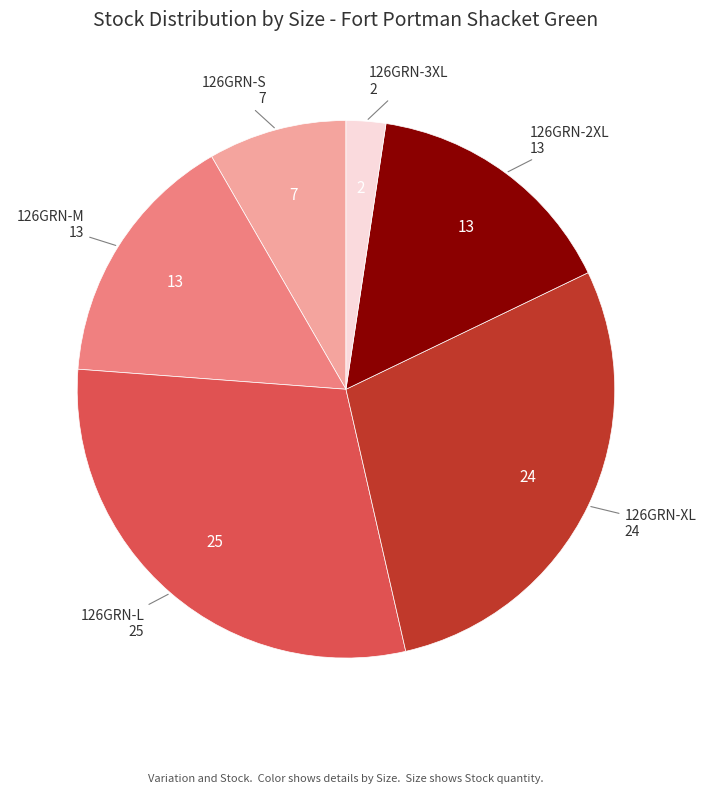

Is there a majority slice in this chart?

No